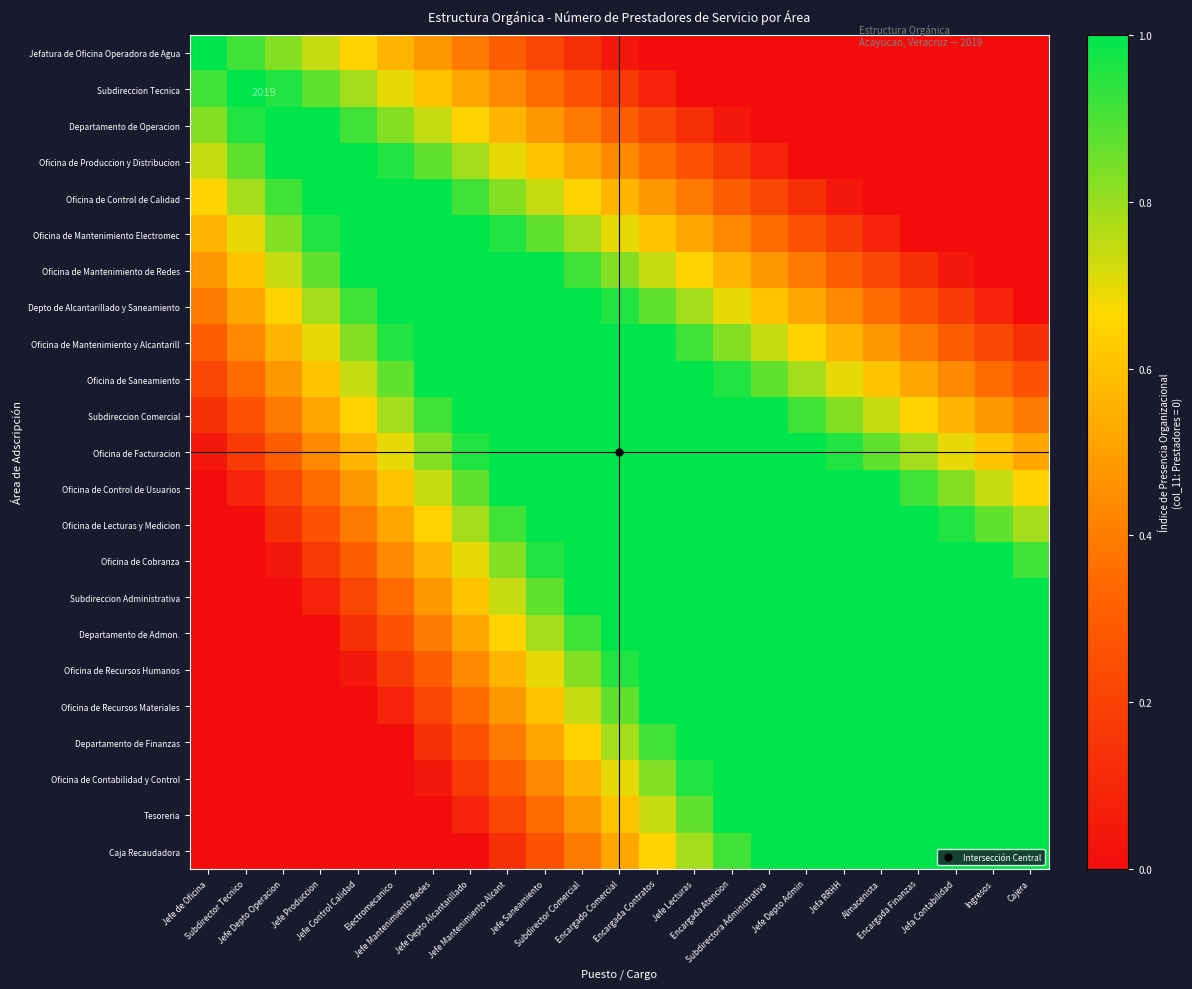

What is the sum of all Subdireccion Tecnica values?

7.7